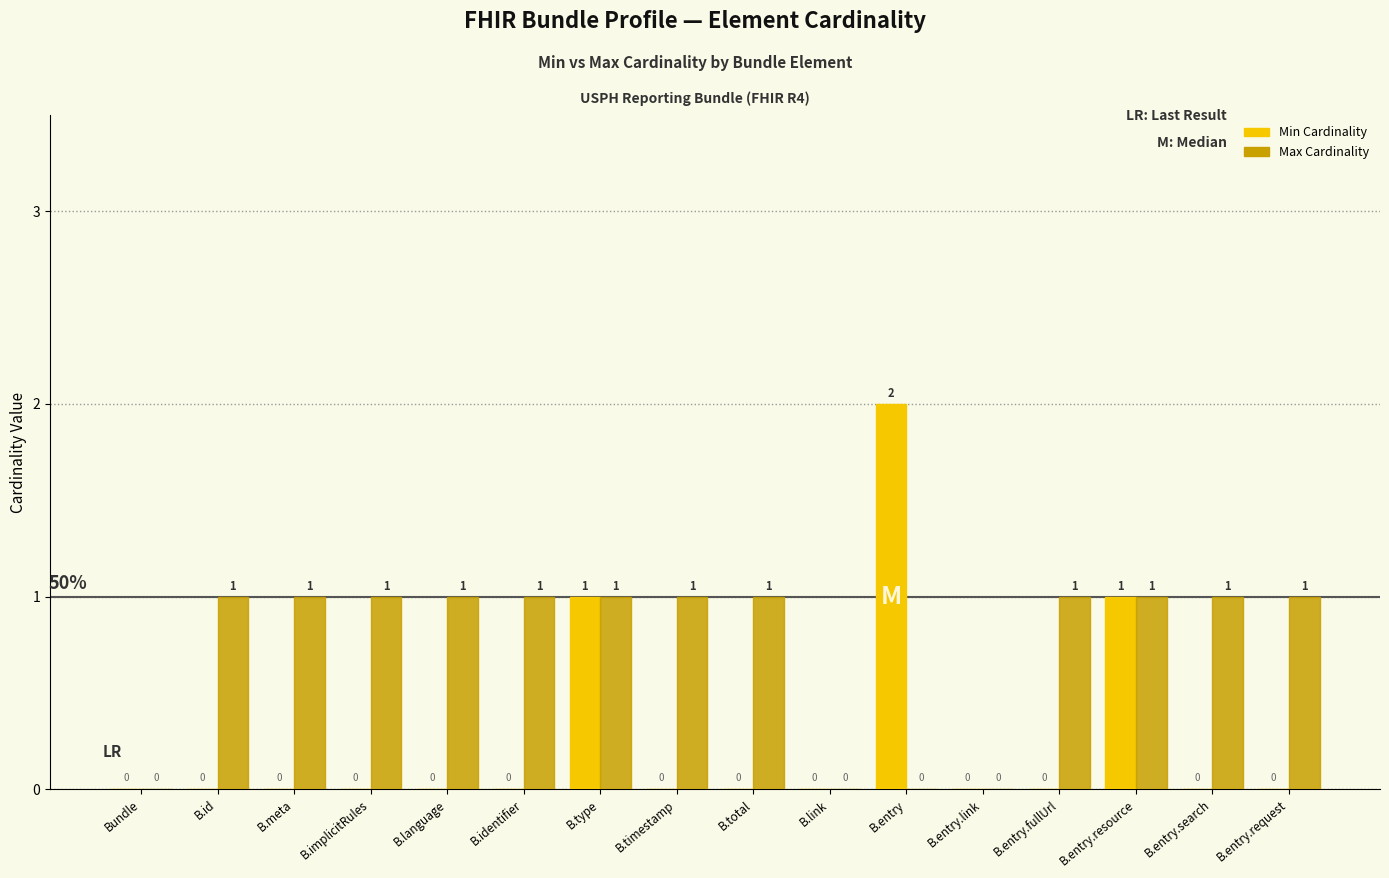

What is the sum of all Min Cardinality values?

4